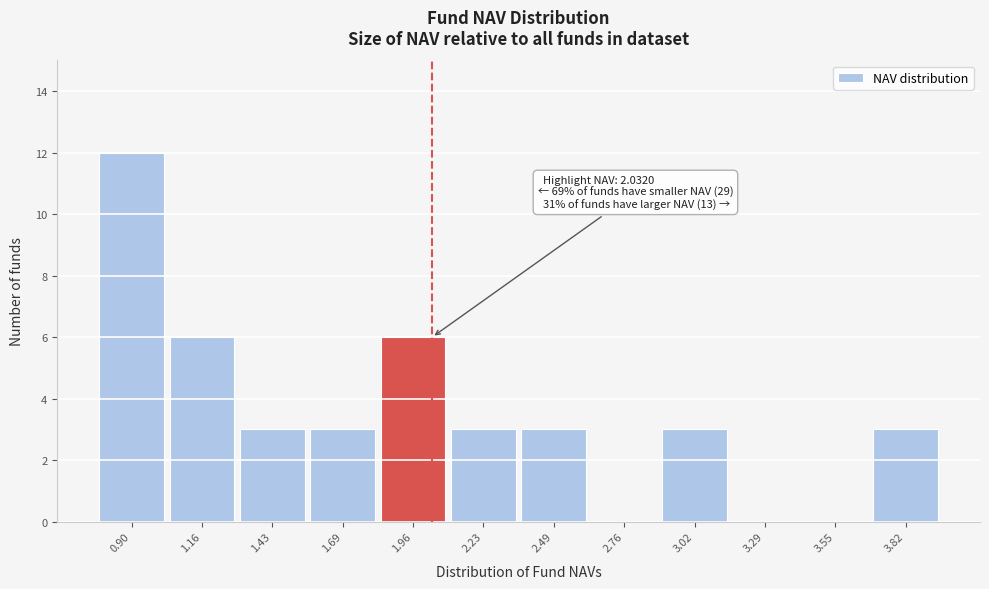

Over which range of the x-axis is the bar tallest?

0.75 to 1.05